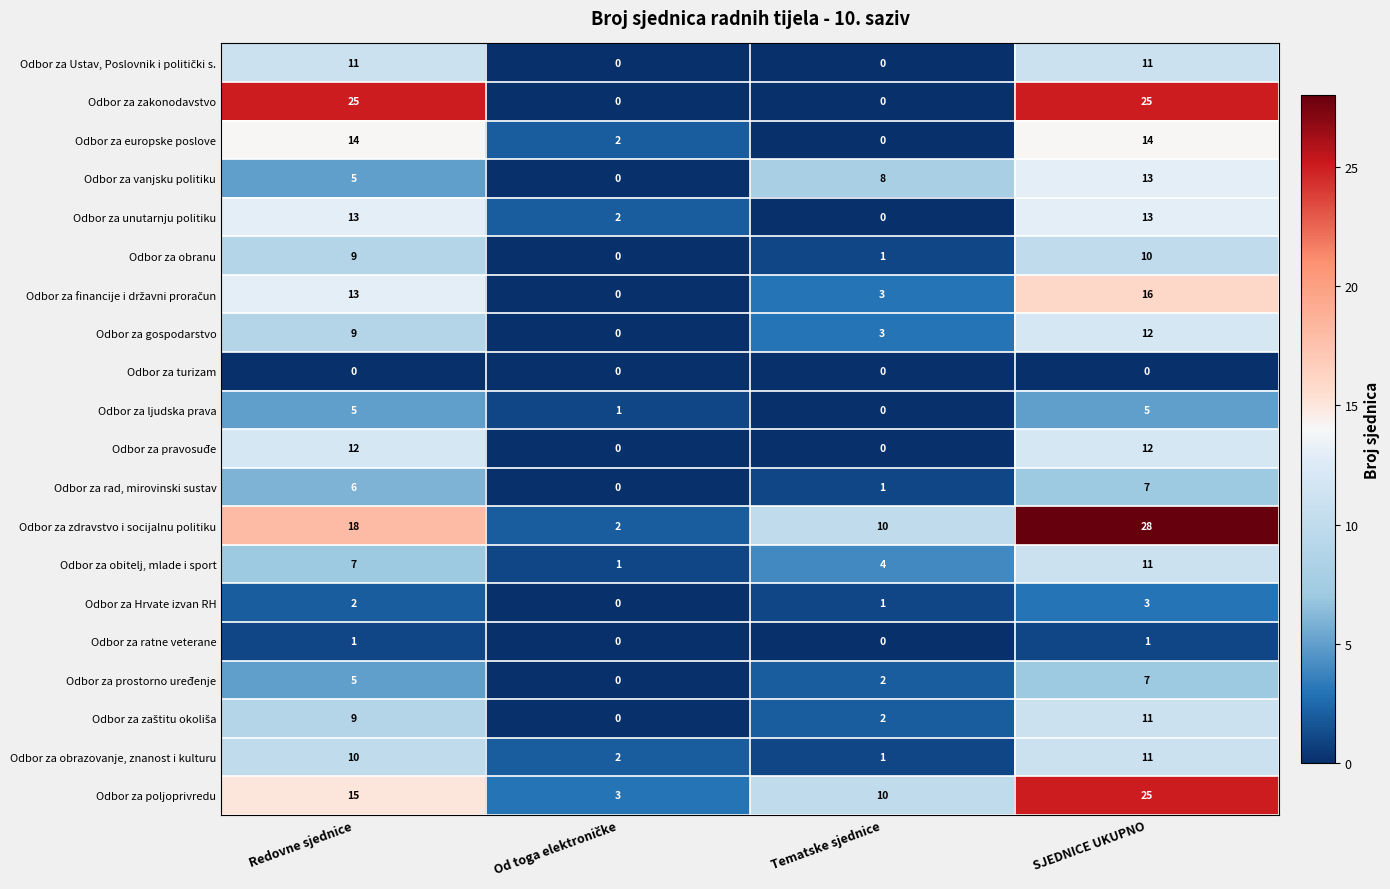

At how many categories does at least one series exceed 15?

2